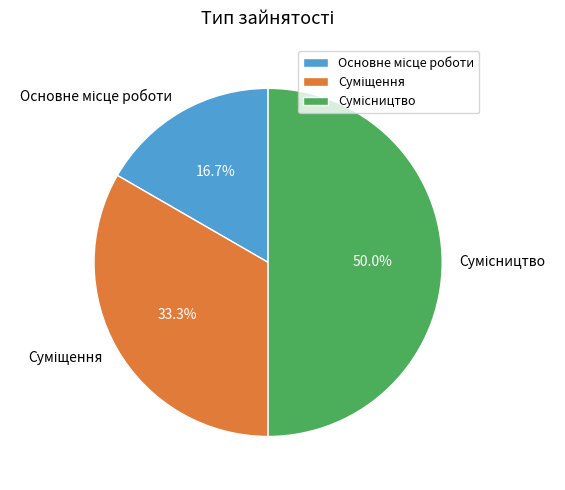

To the nearest percent, what is the average slice percentage?

33%